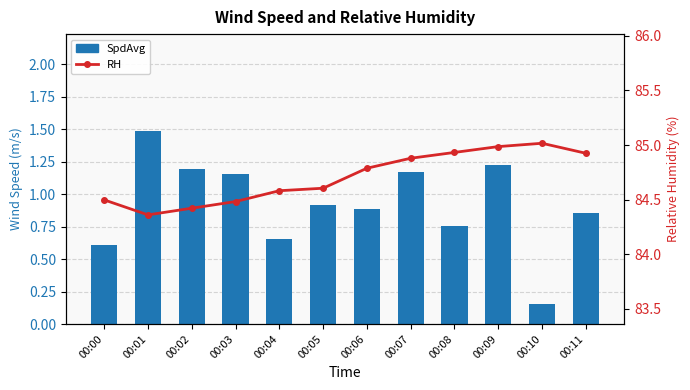

What is the highest value of the RH series?

85.0